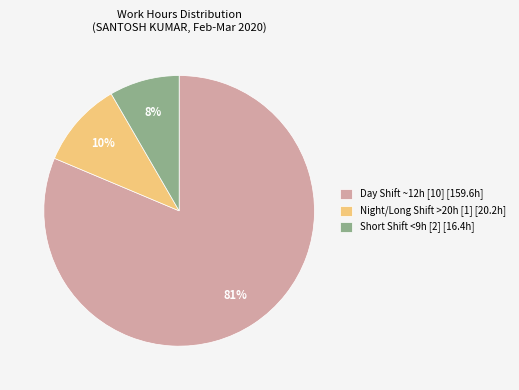

How many segments does this pie chart have?

3